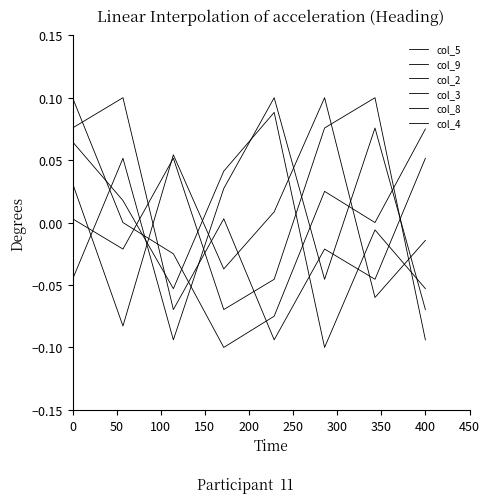

Does the chart have visible grid lines?

No